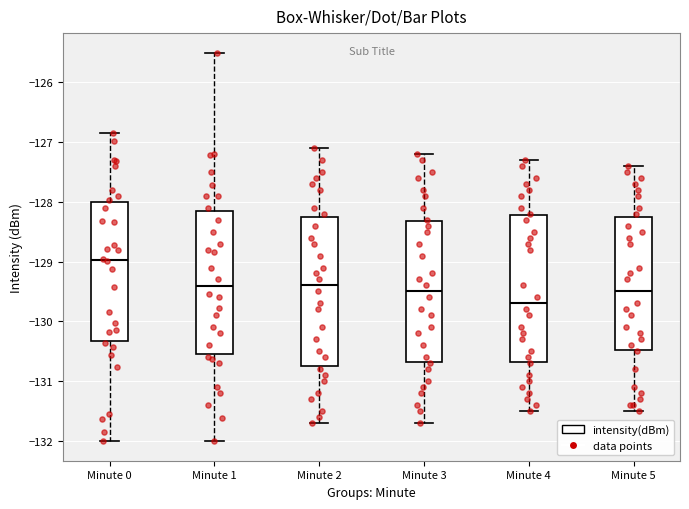

Reading left to right, read every box against the y-axis: the position of its median line, the range the box covers, and the ends of its whiskers. The values are not printed on the chart, so give them approximately, as read against the axis.

Minute 0: median -129.0, box -130.3 to -128.0, whiskers -132.0 to -126.9
Minute 1: median -129.4, box -130.5 to -128.1, whiskers -132.0 to -125.5
Minute 2: median -129.4, box -130.7 to -128.2, whiskers -131.7 to -127.1
Minute 3: median -129.5, box -130.7 to -128.3, whiskers -131.7 to -127.2
Minute 4: median -129.7, box -130.7 to -128.2, whiskers -131.5 to -127.3
Minute 5: median -129.5, box -130.5 to -128.2, whiskers -131.5 to -127.4